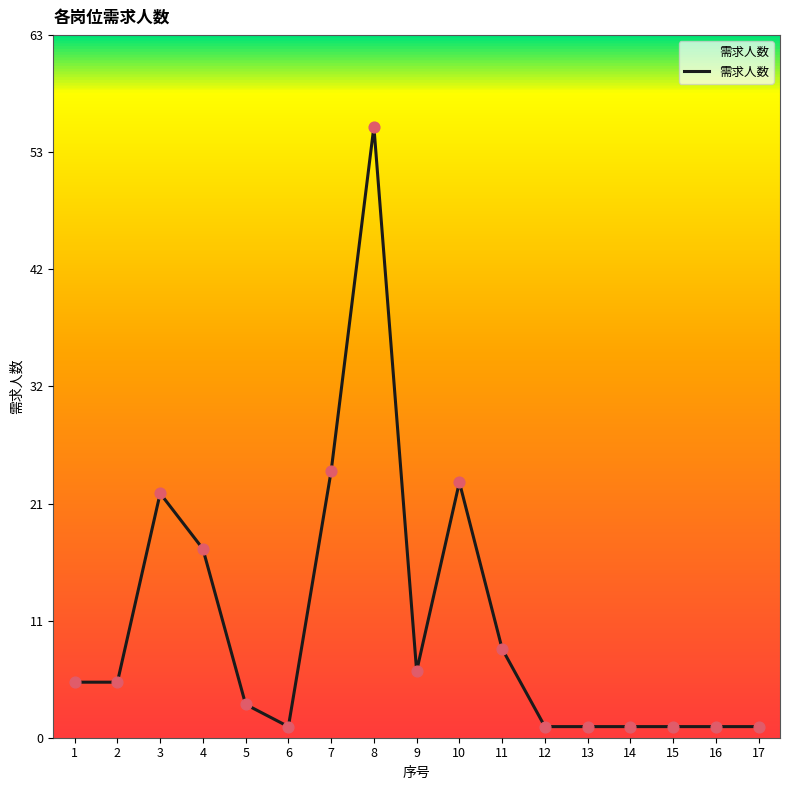

Between 13 and 11, which is larger?

11